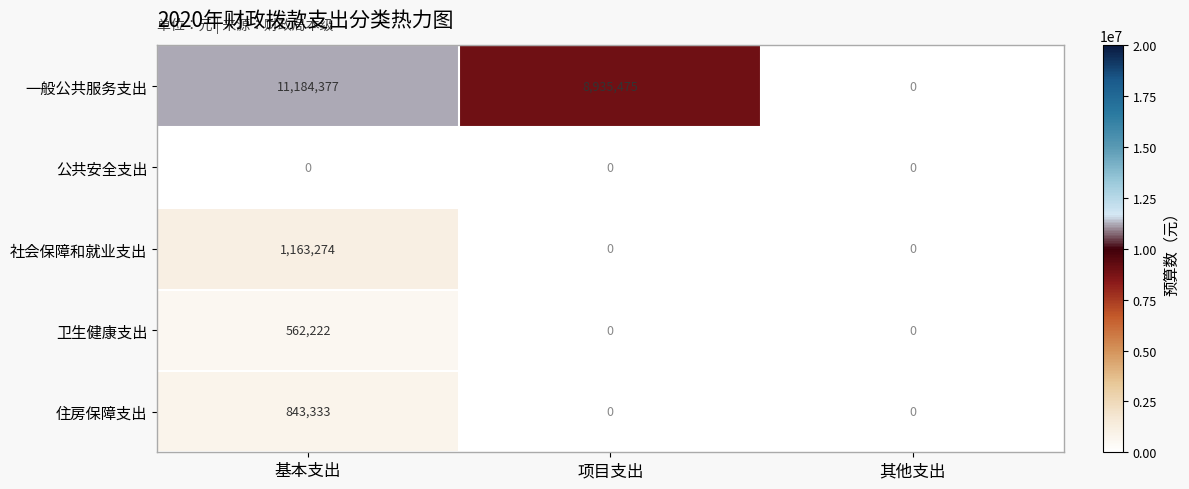

The value of 公共安全支出 at 基本支出 is 0. True or false?

True